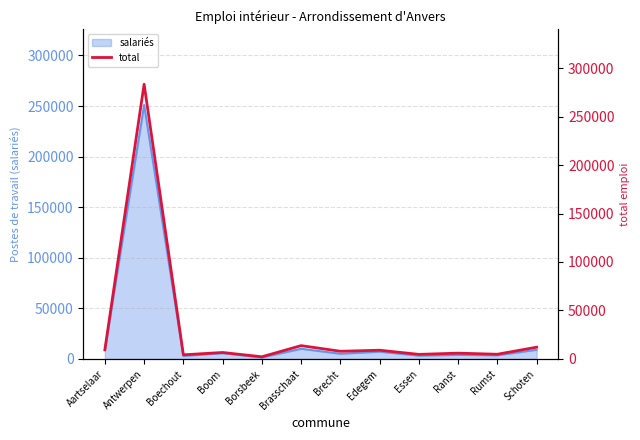

What is the sum of the values at Boechout and Boom?

10919.1